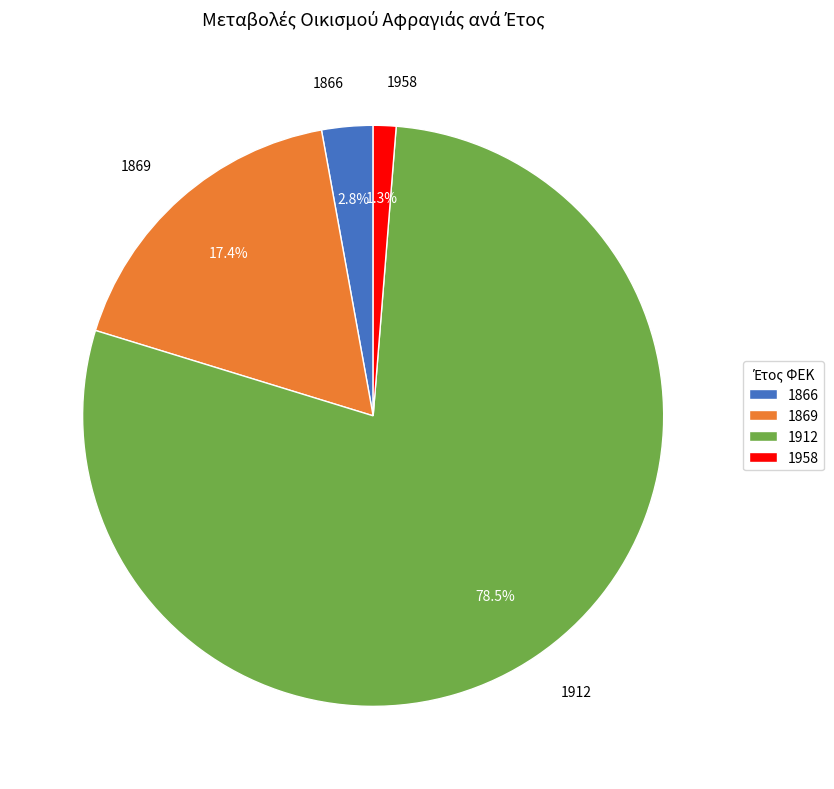

The 1958 slice represents 11% of the pie. True or false?

False